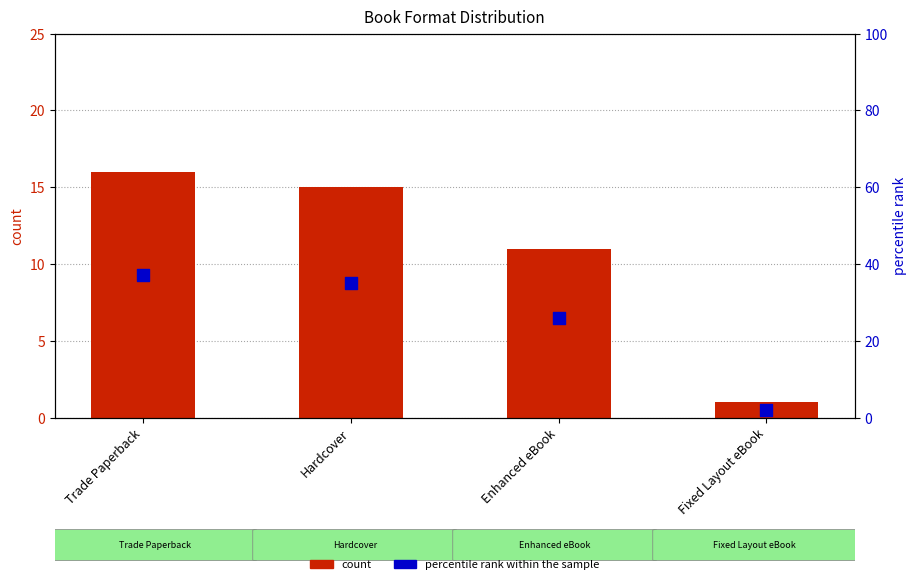

Which series has the largest total across all categories?

percentile rank within the sample